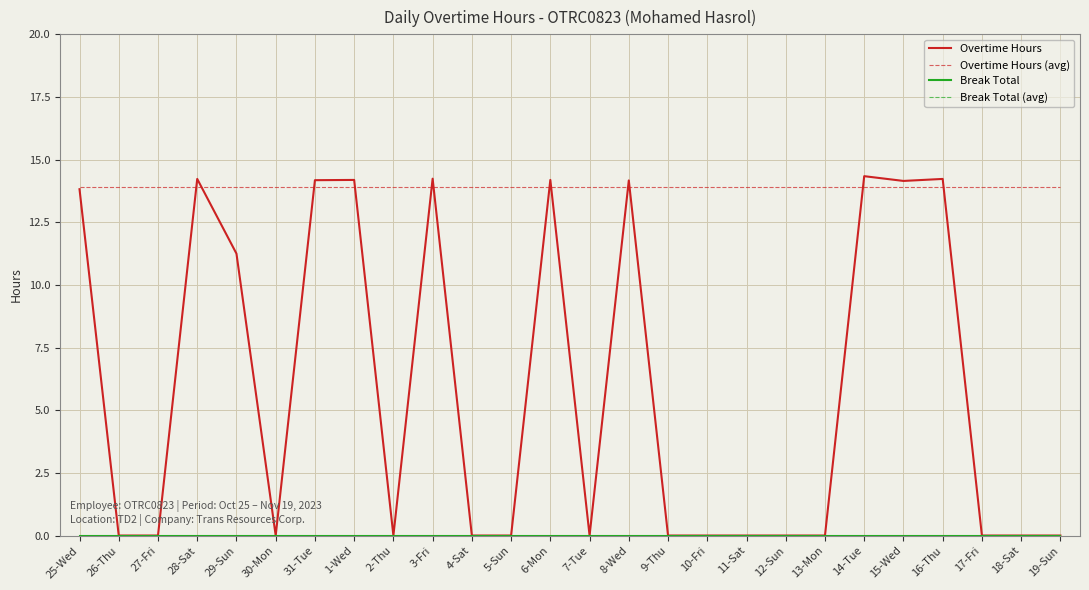

Does the chart display data point markers on the line(s)?

No